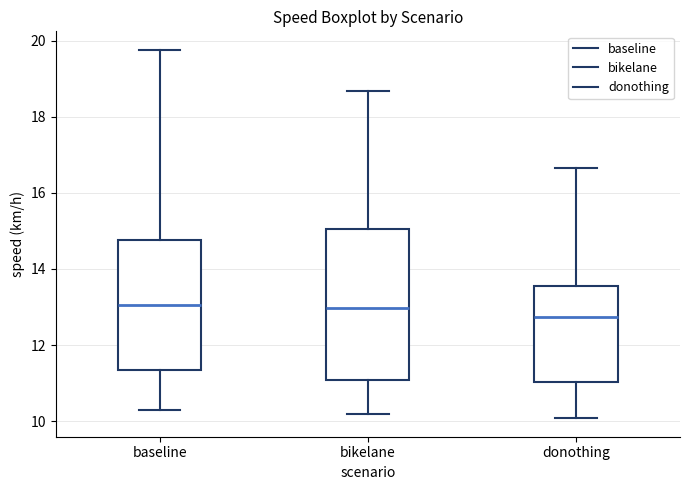

Reading left to right, transcribe this box plot: for each box, give where its median line is, the range the box spans, and where its two whiskers end, as read against the y-axis. The values are not printed on the chart, so give them approximately, as read against the axis.

baseline: median 13.0, box 11.4 to 14.8, whiskers 10.2 to 19.8
bikelane: median 13.0, box 11.0 to 15.0, whiskers 10.2 to 18.6
donothing: median 12.8, box 11.0 to 13.6, whiskers 10.0 to 16.6